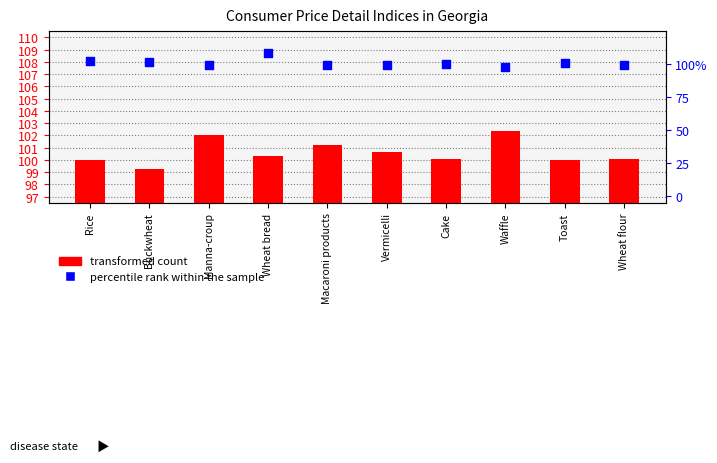

Is the value of percentile rank within the sample at Waffle greater than the value of transformed count at Buckwheat?

No